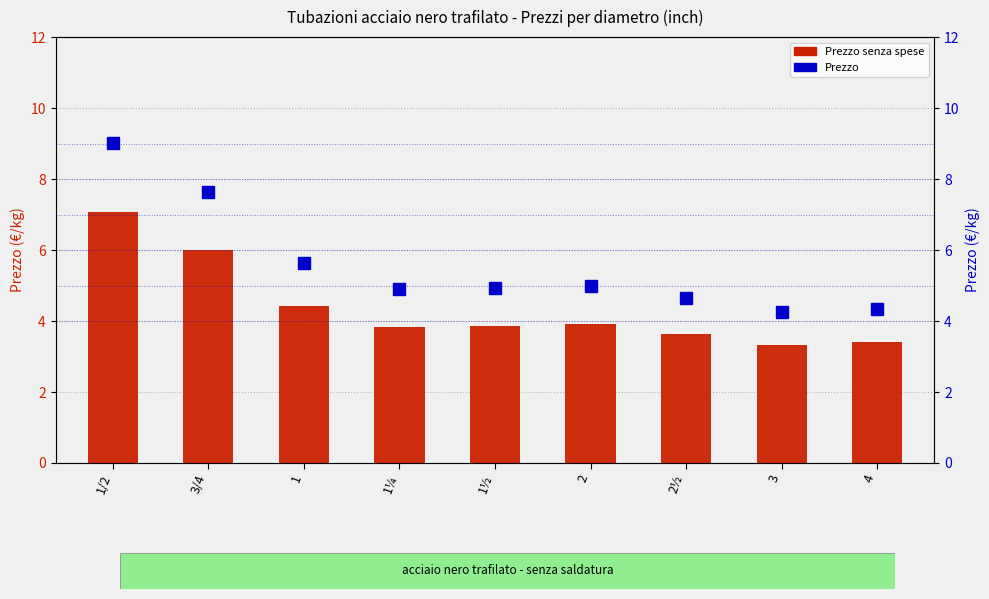

The value of Prezzo senza spese at 4 is 3.4. True or false?

True